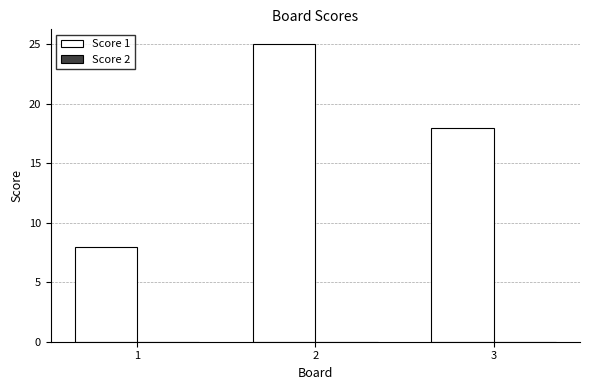

Between 1 and 3, which is larger?

3